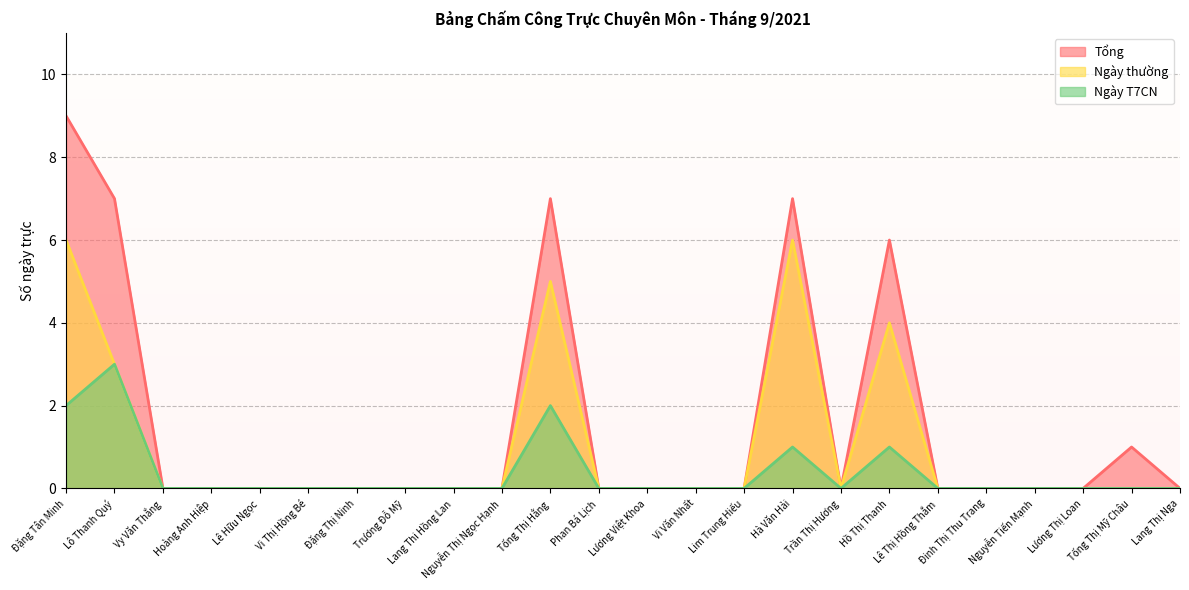

Reading left to right, extract all data points from this chart.

Tổng: Đặng Tân Minh=9	Lô Thanh Quý=7	Vy Văn Thắng=0	Hoàng Anh Hiệp=0	Lê Hữu Ngọc=0	Vi Thị Hồng Bé=0	Đặng Thị Ninh=0	Trương Đỗ Mỹ=0	Lang Thi Hồng Lan=0	Nguyễn Thị Ngọc Hạnh=0	Tống Thị Hằng=7	Phan Bá Lịch=0	Lương Việt Khoa=0	Vi Văn Nhất=0	Lim Trung Hiếu=0	Hà Văn Hải=7	Trần Thị Hương=0	Hồ Thị Thanh=6	Lê Thị Hồng Thắm=0	Đinh Thị Thu Trang=0	Nguyễn Tiến Mạnh=0	Lương Thị Loan=0	Tống Thị Mỹ Châu=1	Lang Thị Nga=0
Ngày thường: Đặng Tân Minh=6	Lô Thanh Quý=3	Vy Văn Thắng=0	Hoàng Anh Hiệp=0	Lê Hữu Ngọc=0	Vi Thị Hồng Bé=0	Đặng Thị Ninh=0	Trương Đỗ Mỹ=0	Lang Thi Hồng Lan=0	Nguyễn Thị Ngọc Hạnh=0	Tống Thị Hằng=5	Phan Bá Lịch=0	Lương Việt Khoa=0	Vi Văn Nhất=0	Lim Trung Hiếu=0	Hà Văn Hải=6	Trần Thị Hương=0	Hồ Thị Thanh=4	Lê Thị Hồng Thắm=0	Đinh Thị Thu Trang=0	Nguyễn Tiến Mạnh=0	Lương Thị Loan=0	Tống Thị Mỹ Châu=0	Lang Thị Nga=0
Ngày T7CN: Đặng Tân Minh=2	Lô Thanh Quý=3	Vy Văn Thắng=0	Hoàng Anh Hiệp=0	Lê Hữu Ngọc=0	Vi Thị Hồng Bé=0	Đặng Thị Ninh=0	Trương Đỗ Mỹ=0	Lang Thi Hồng Lan=0	Nguyễn Thị Ngọc Hạnh=0	Tống Thị Hằng=2	Phan Bá Lịch=0	Lương Việt Khoa=0	Vi Văn Nhất=0	Lim Trung Hiếu=0	Hà Văn Hải=1	Trần Thị Hương=0	Hồ Thị Thanh=1	Lê Thị Hồng Thắm=0	Đinh Thị Thu Trang=0	Nguyễn Tiến Mạnh=0	Lương Thị Loan=0	Tống Thị Mỹ Châu=0	Lang Thị Nga=0